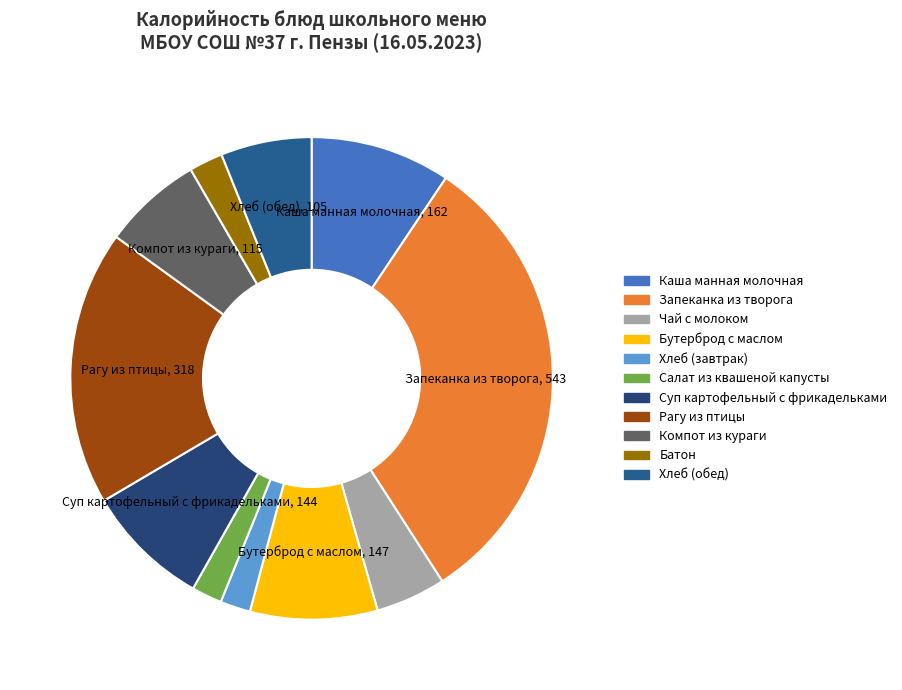

What percentage do Компот из кураги and Каша манная молочная together represent?

16.1%